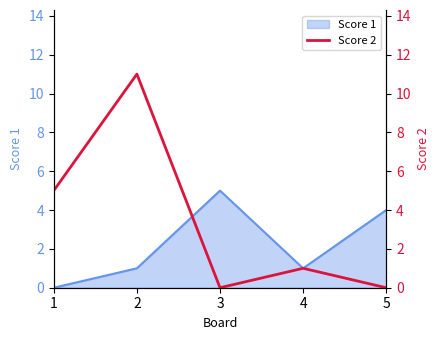

Reading left to right, what are all the values shown in this chart?

5	11	0	1	0